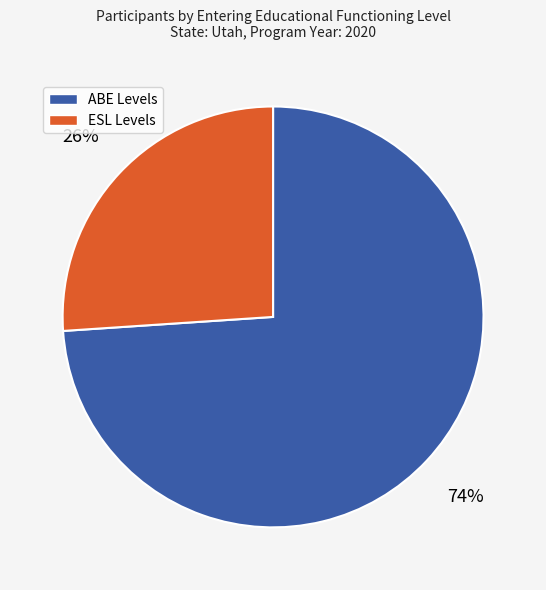

What percentage is the ABE Levels slice, to the nearest percent?

74%